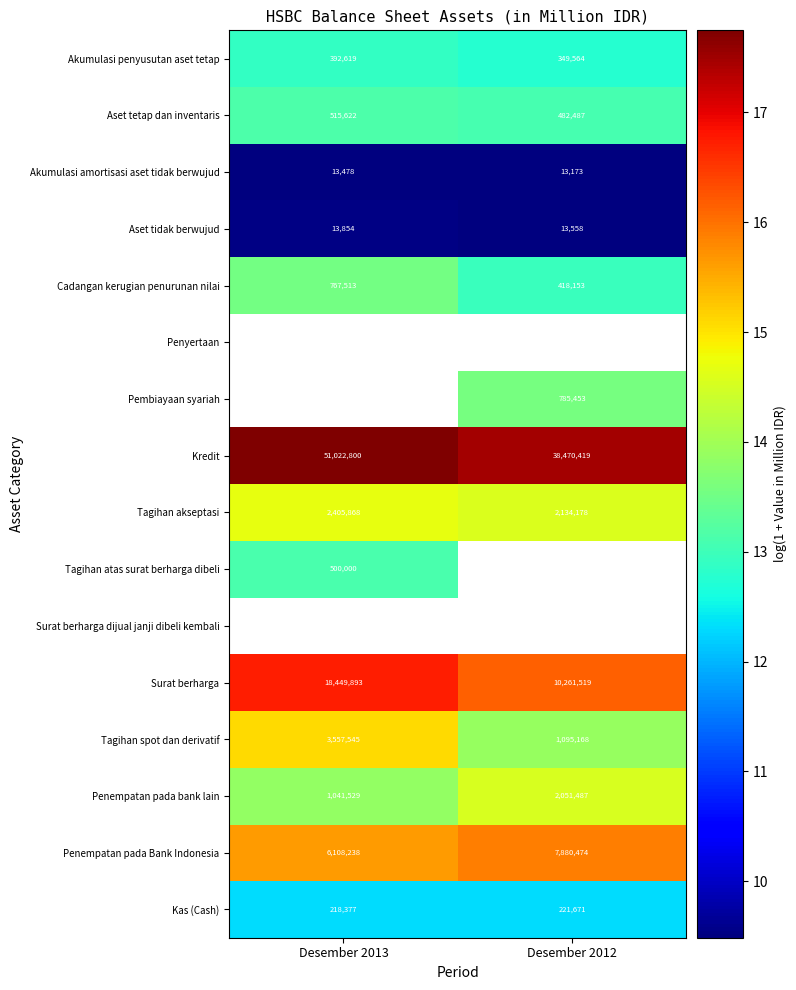

Is the value of Penempatan pada bank lain at Desember 2012 greater than the value of Surat berharga at Desember 2012?

No